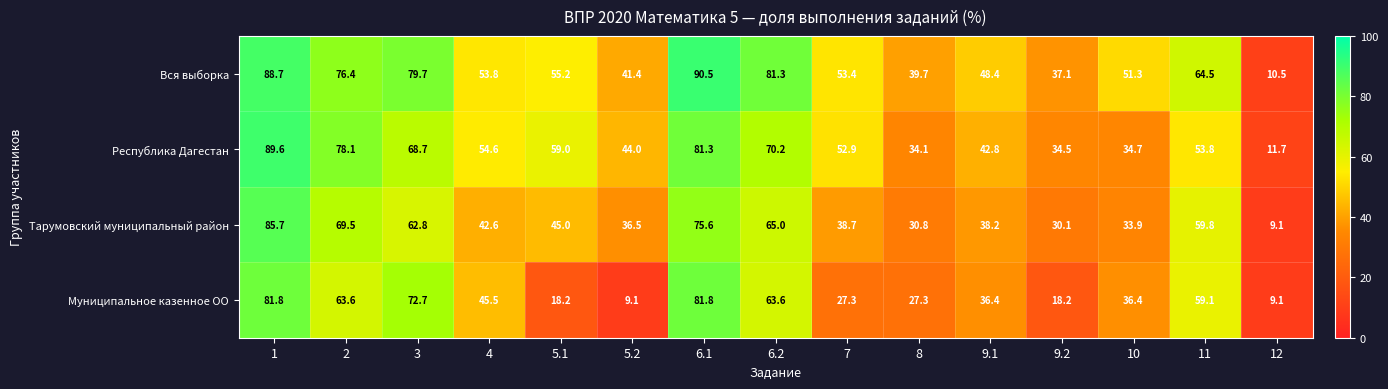

What value does the Вся выборка series have at 2?

76.4